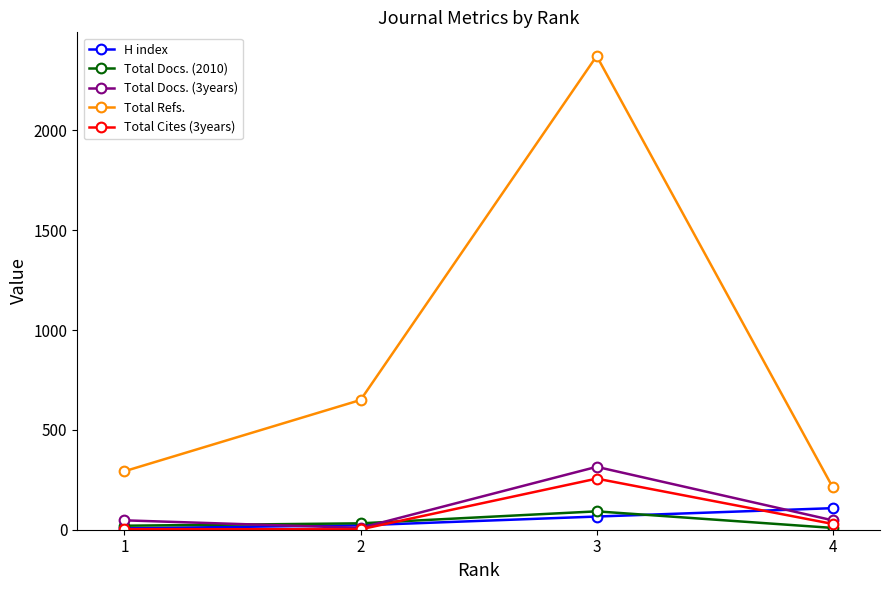

What value does the Total Refs. series have at 4, to the nearest 50?

200